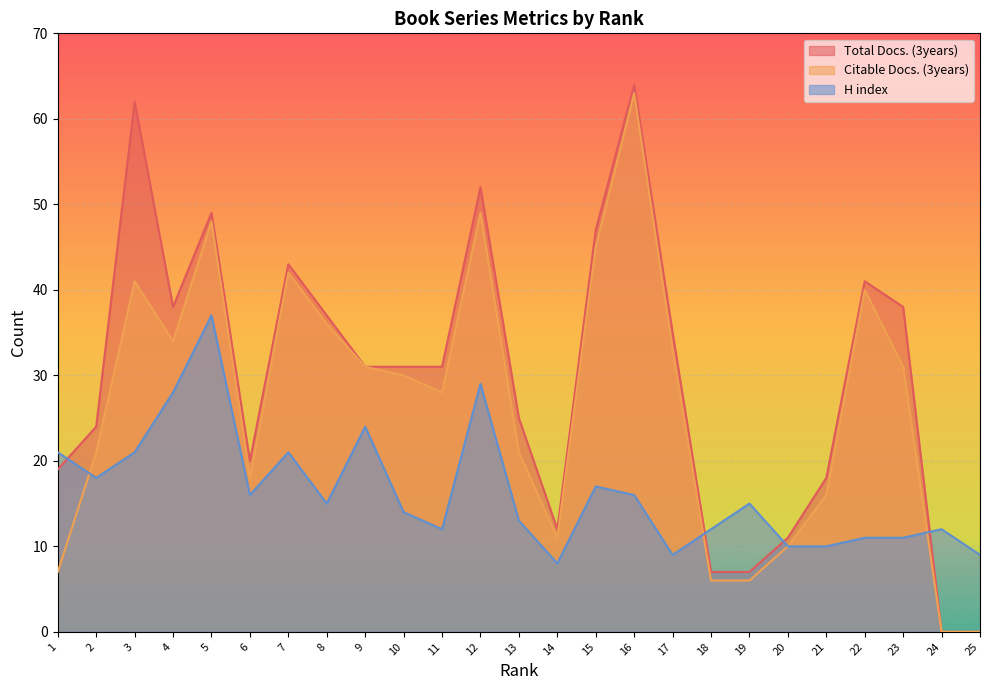

Rank the series by their maximum value, from highest to lowest.

Total Docs. (3years), Citable Docs. (3years), H index